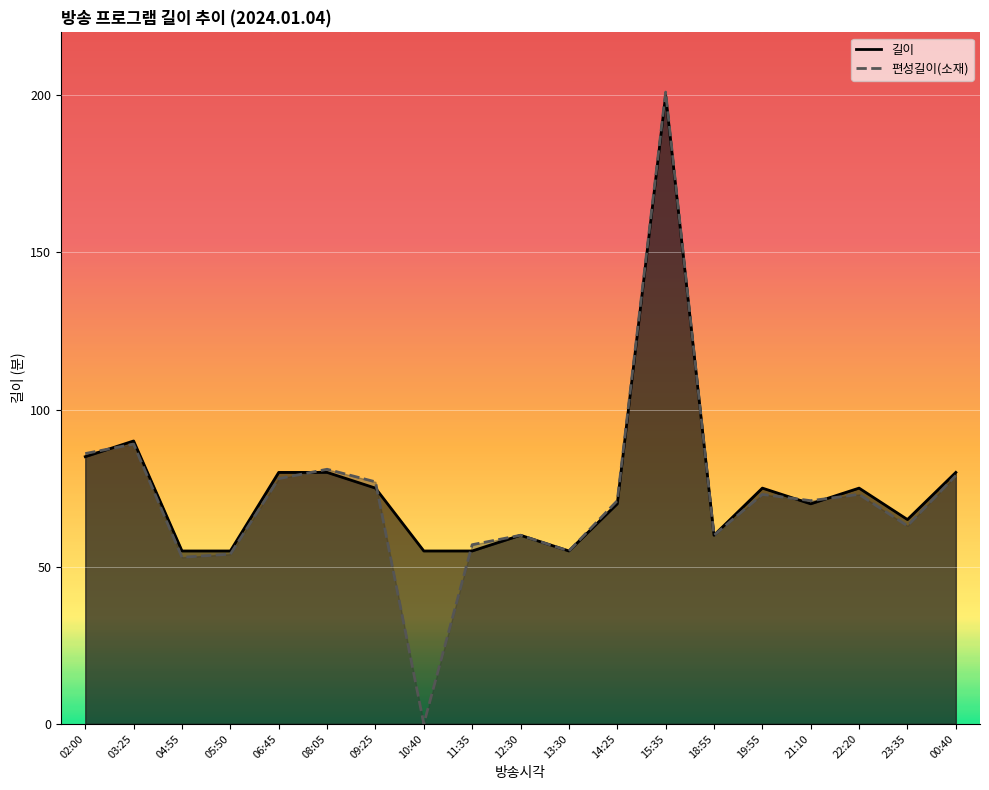

True or false: 편성길이(소재) has a value of 86 at 23:35.

False